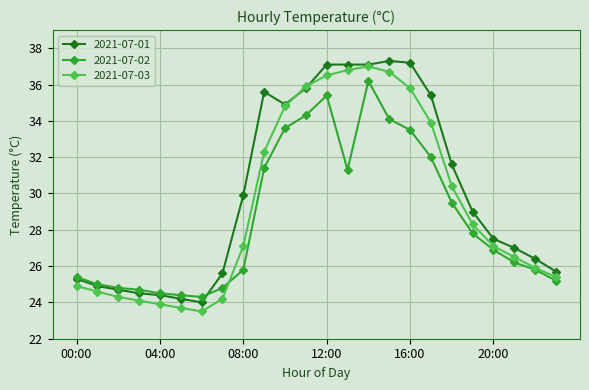

What is the minimum value for 2021-07-03?

23.5